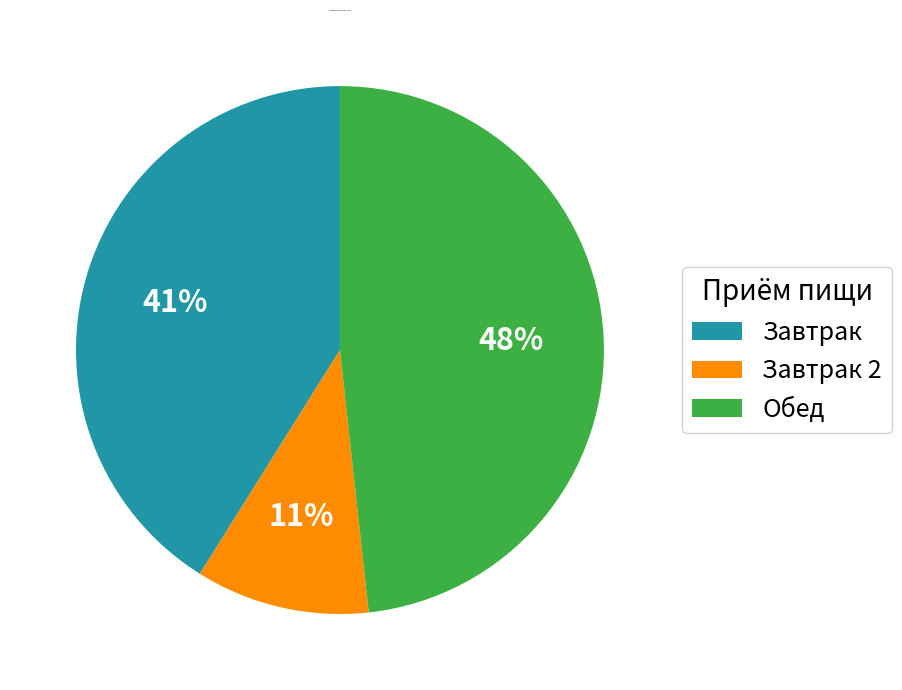

What percentage is the Завтрак 2 slice, to the nearest percent?

11%